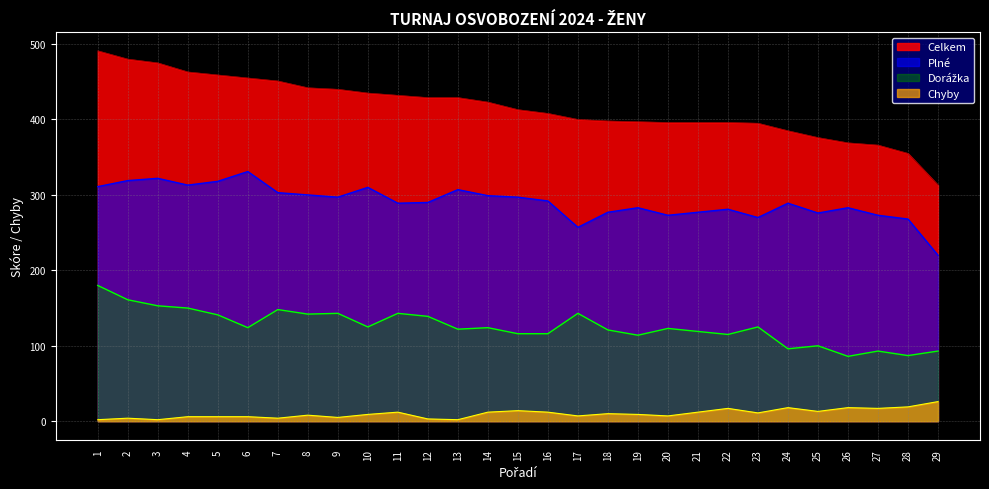

Which series has the largest range (max minus min)?

Celkem